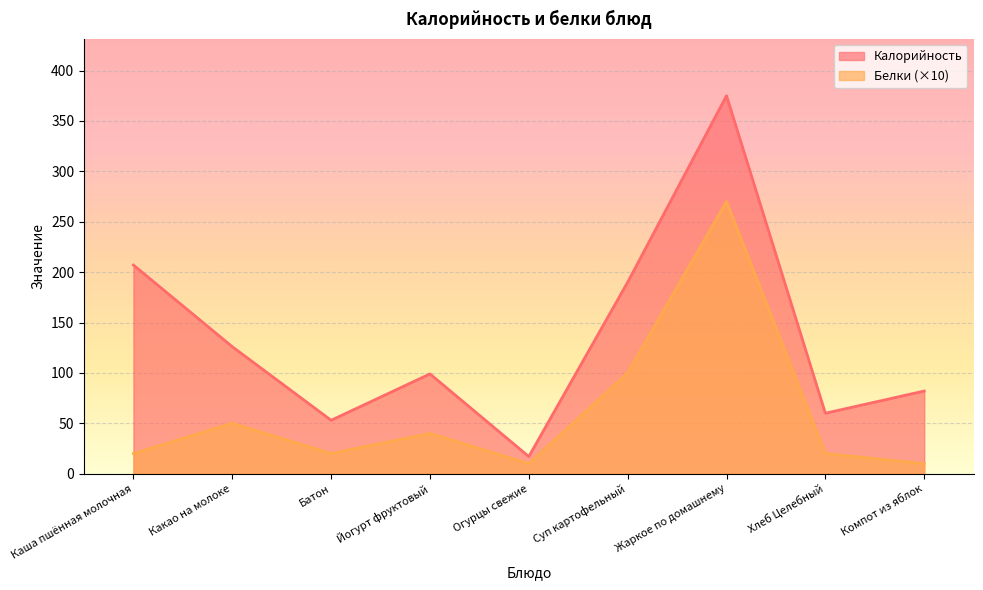

List the labels in order of Белки value, largest first.

Жаркое по домашнему, Суп картофельный, Какао на молоке, Йогурт фруктовый, Каша пшённая молочная, Батон, Хлеб Целебный, Огурцы свежие, Компот из яблок